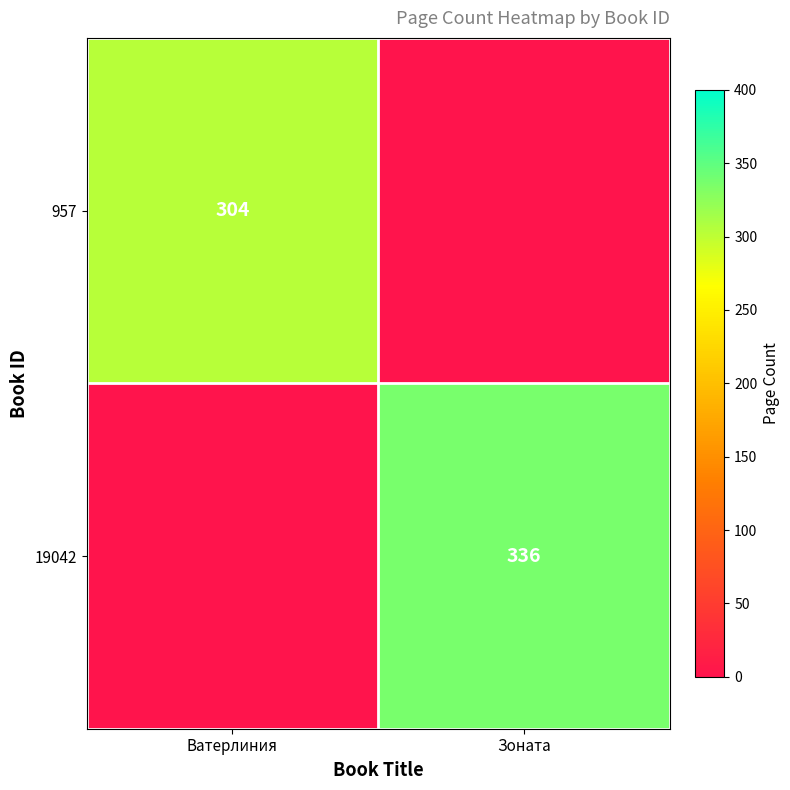

Is it true that 19042 equals 336 at Зоната?

True